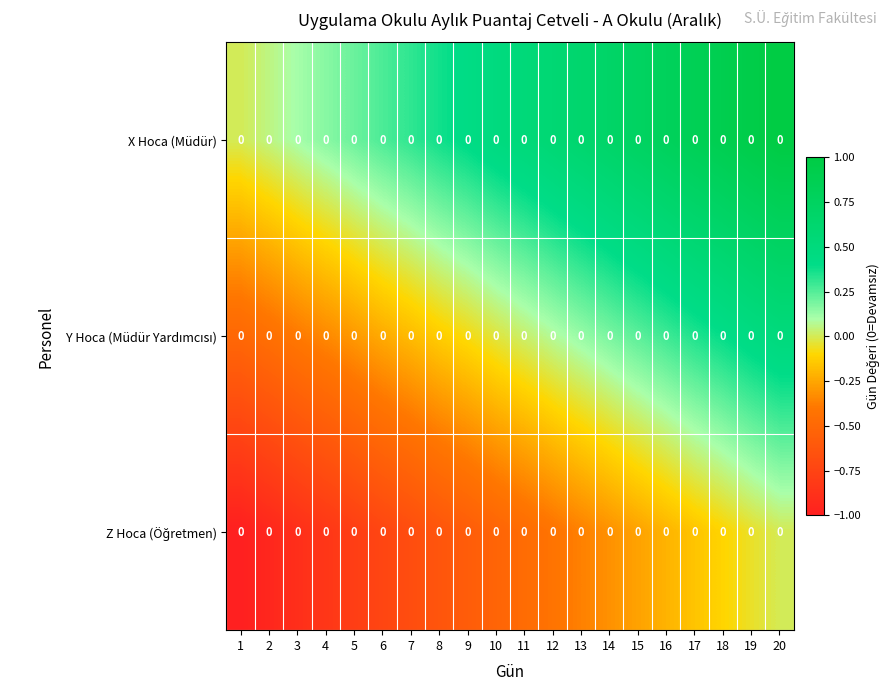

List the series in order of their peak value, lowest first.

Z Hoca (Öğretmen), Y Hoca (Müdür Yardımcısı), X Hoca (Müdür)